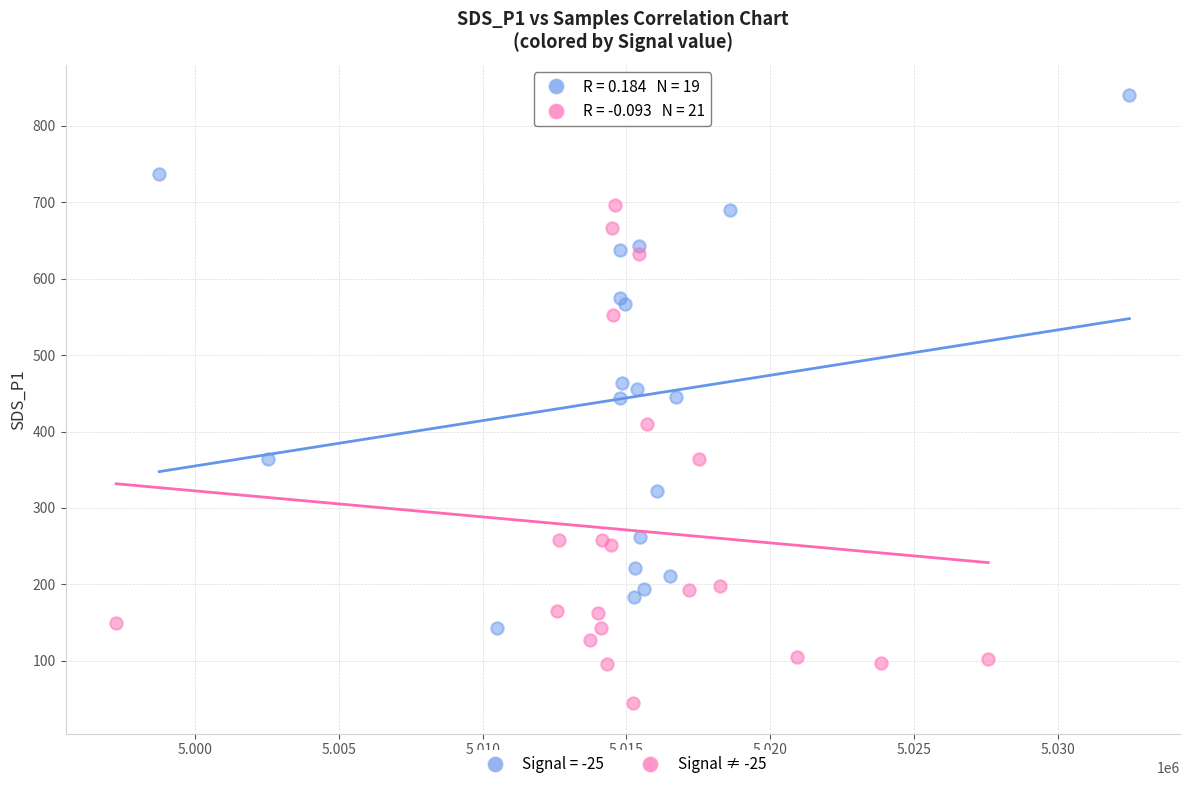

Which series has the widest spread of Y values?

Signal = -25